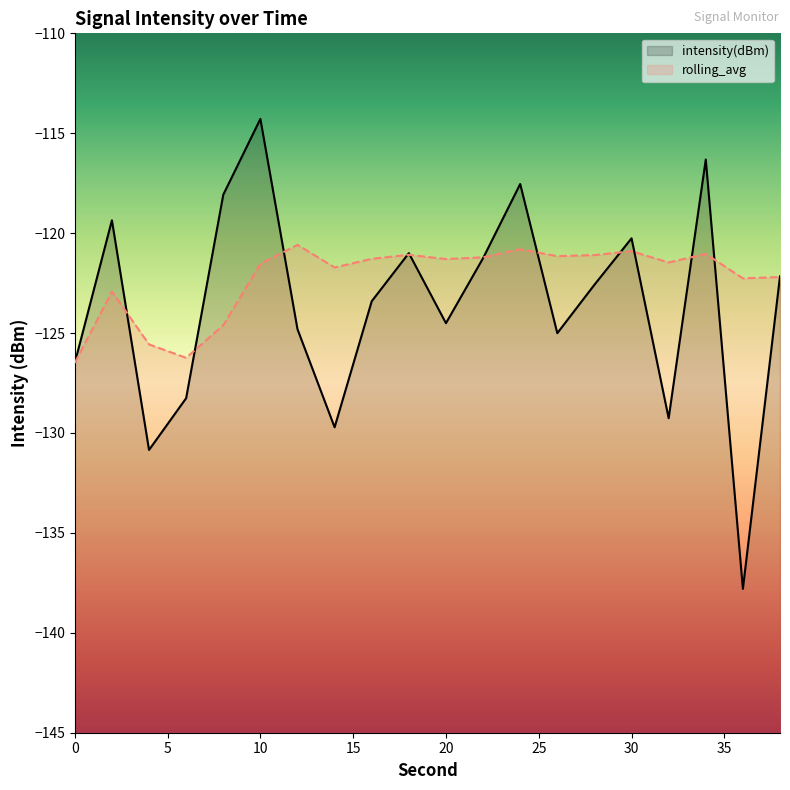

What is the minimum value for rolling_avg?

-126.5